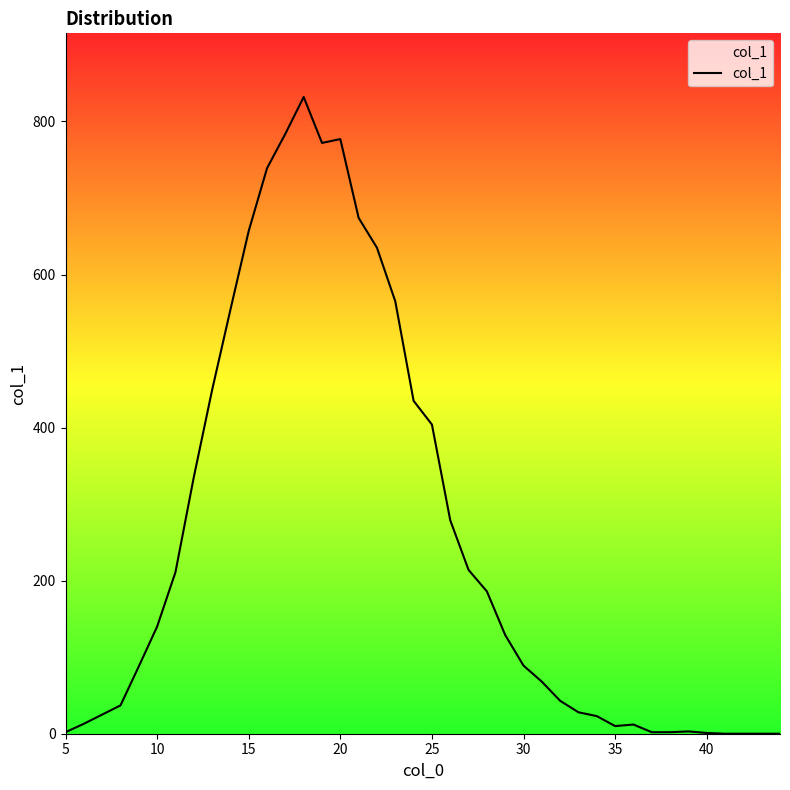

What is the greatest value displayed?

832